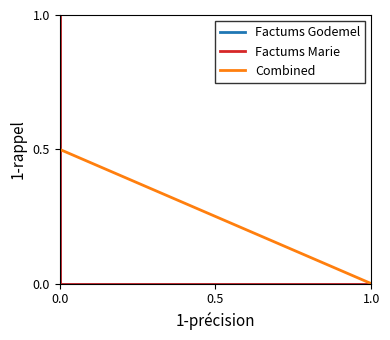

The Factums Godemel series shows 0.1 at 0.0. True or false?

True